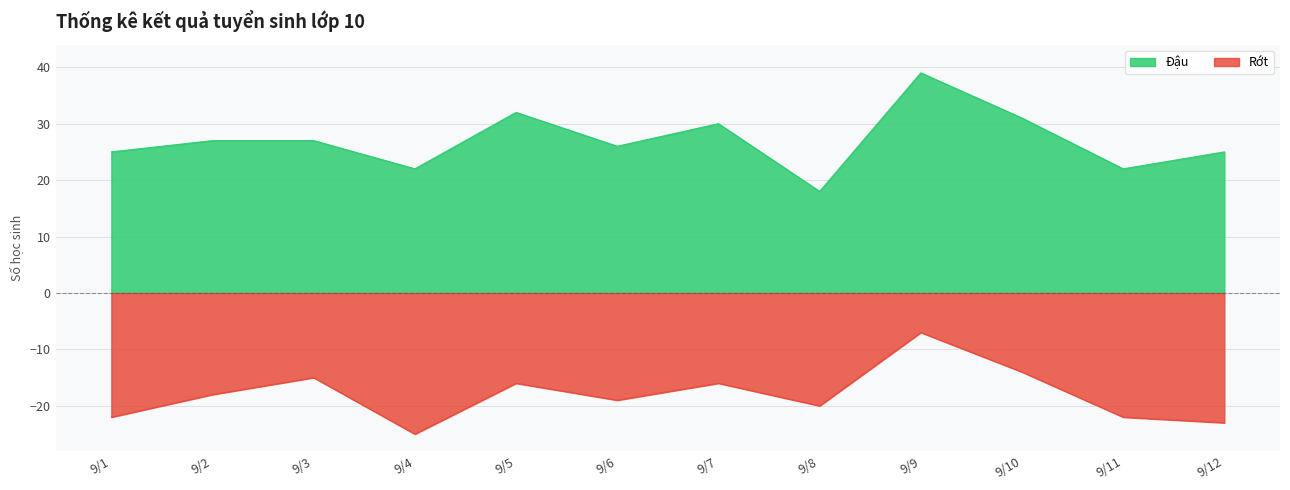

In Đậu, how many points are lower than both neighbors (excluding endpoints)?

4